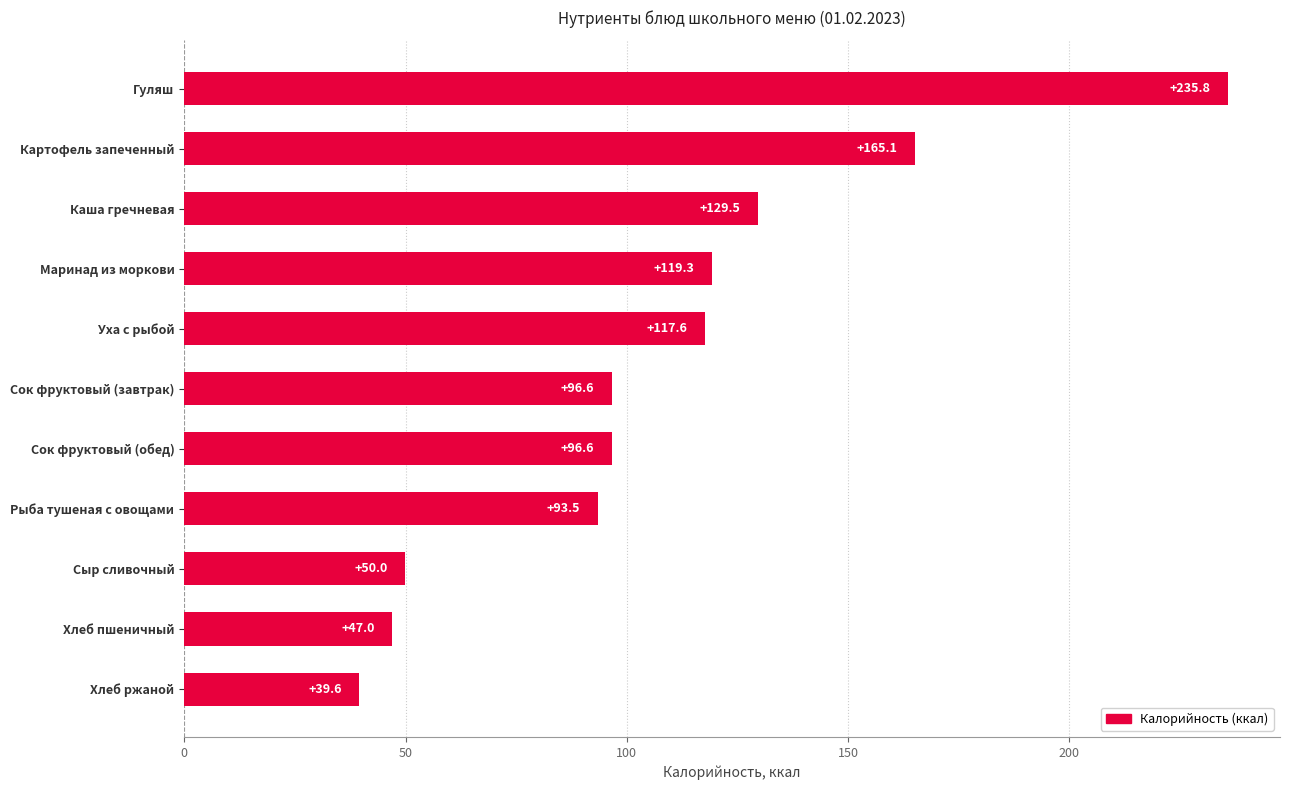

What is the change in value from Уха с рыбой to Гуляш?

+118.2